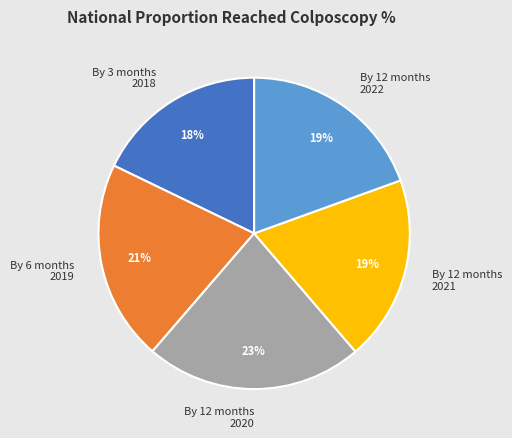

How many segments does this pie chart have?

5